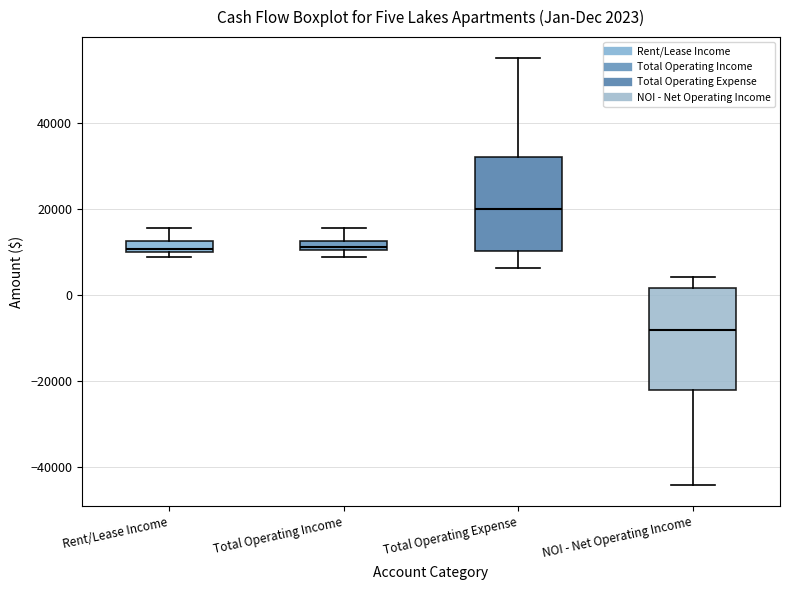

Which box has the highest median line?

Total Operating Expense